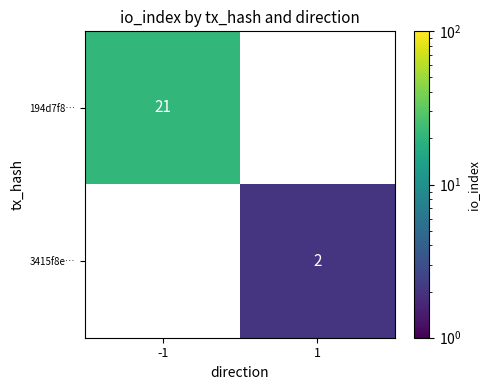

Is the value of 3415f8e… at 1 greater than the value of 194d7f8… at -1?

No